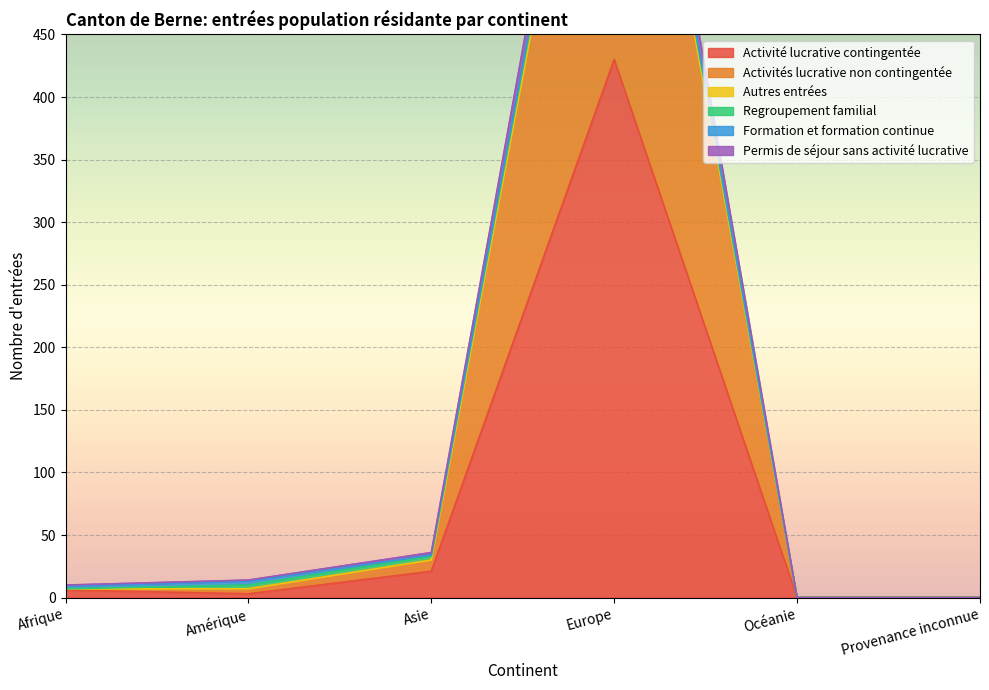

What is the sum of all Permis de séjour sans activité lucrative values?

901